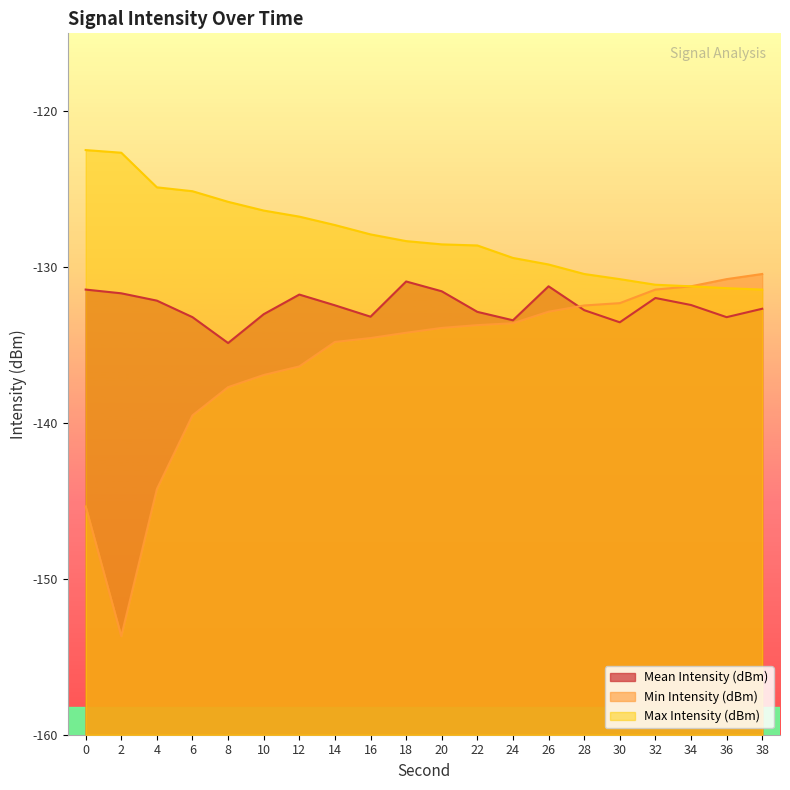

Which series has the largest range (max minus min)?

Min Intensity (dBm)